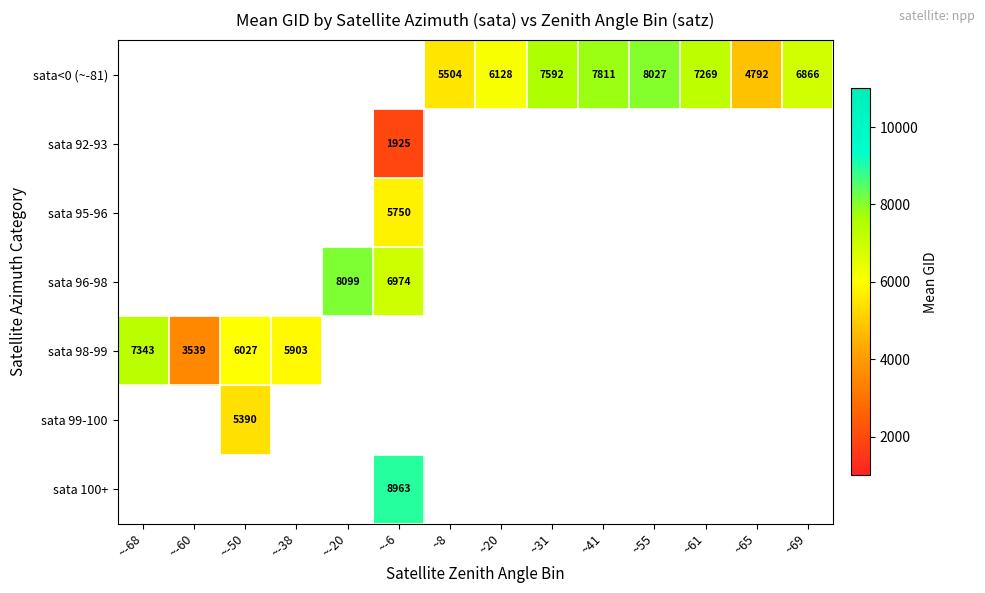

At which category does the chart reach its peak across all series?

~-6